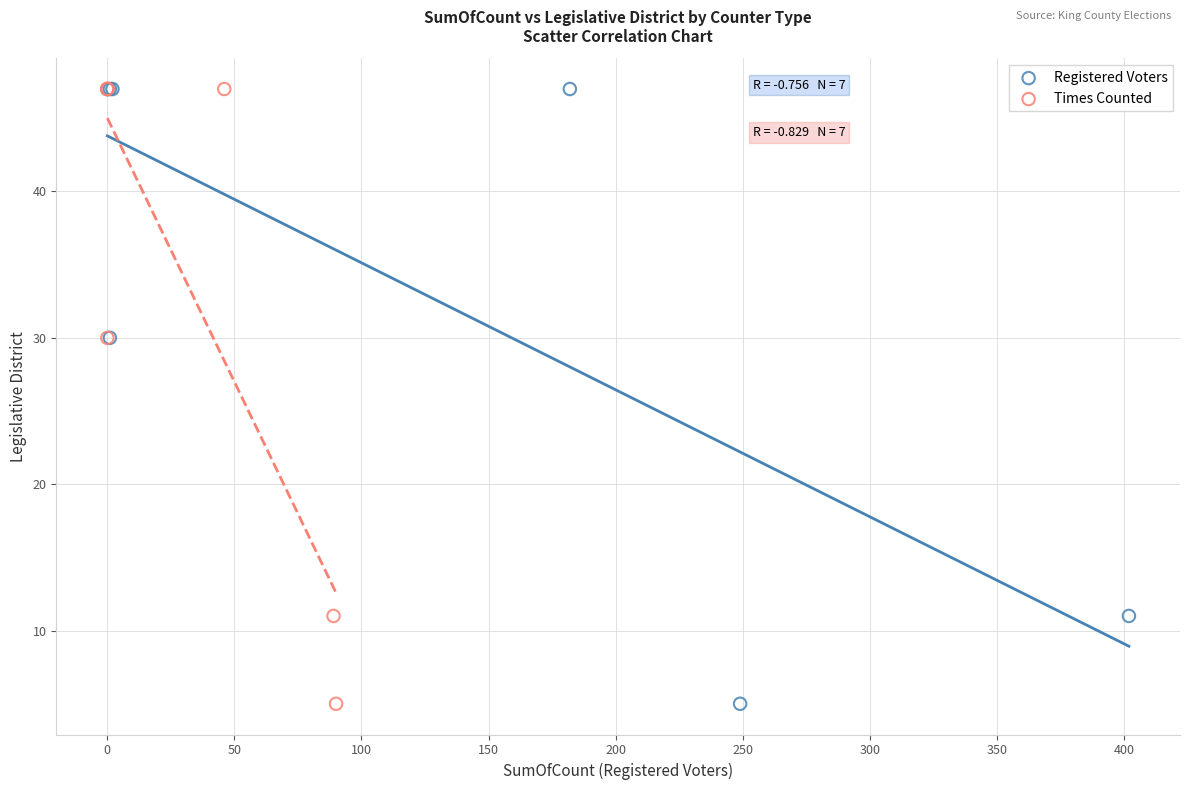

What are all the series names shown in the legend?

Registered Voters, Times Counted